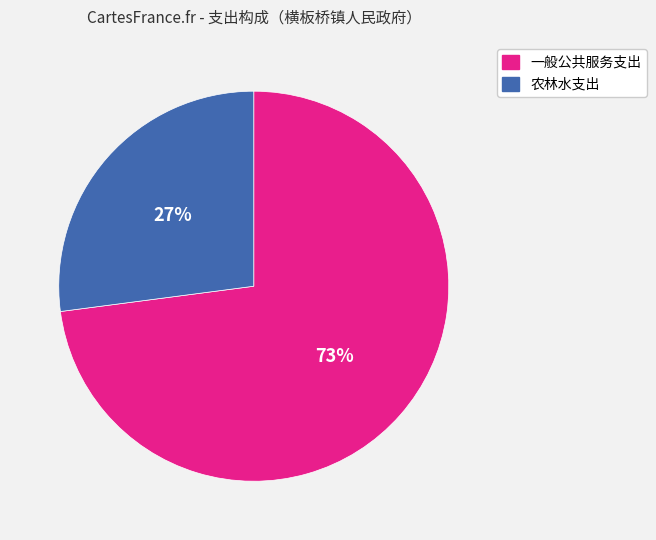

Combined, do 一般公共服务支出 and 农林水支出 account for over 50%?

Yes